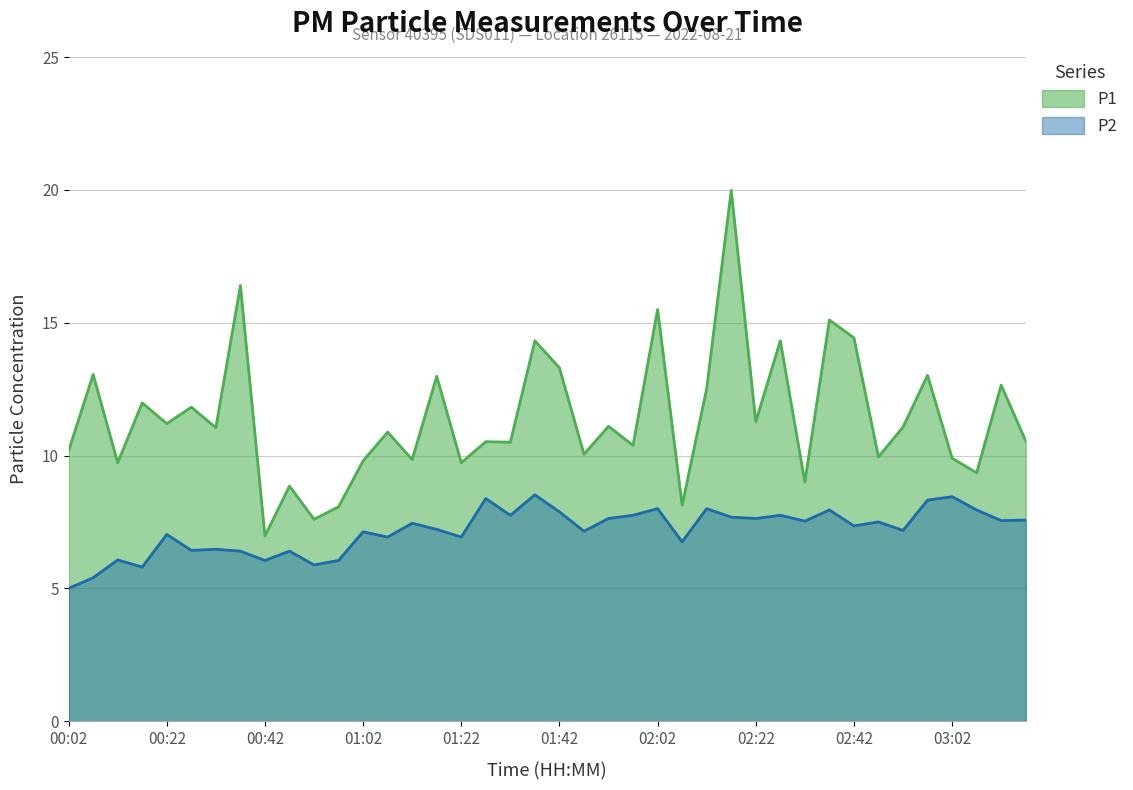

At which category does the chart reach its minimum across all series?

00:02